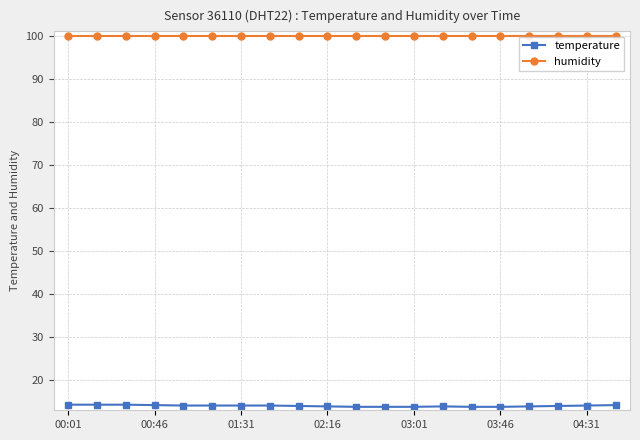

List the series in order of their overall mean, highest first.

humidity, temperature